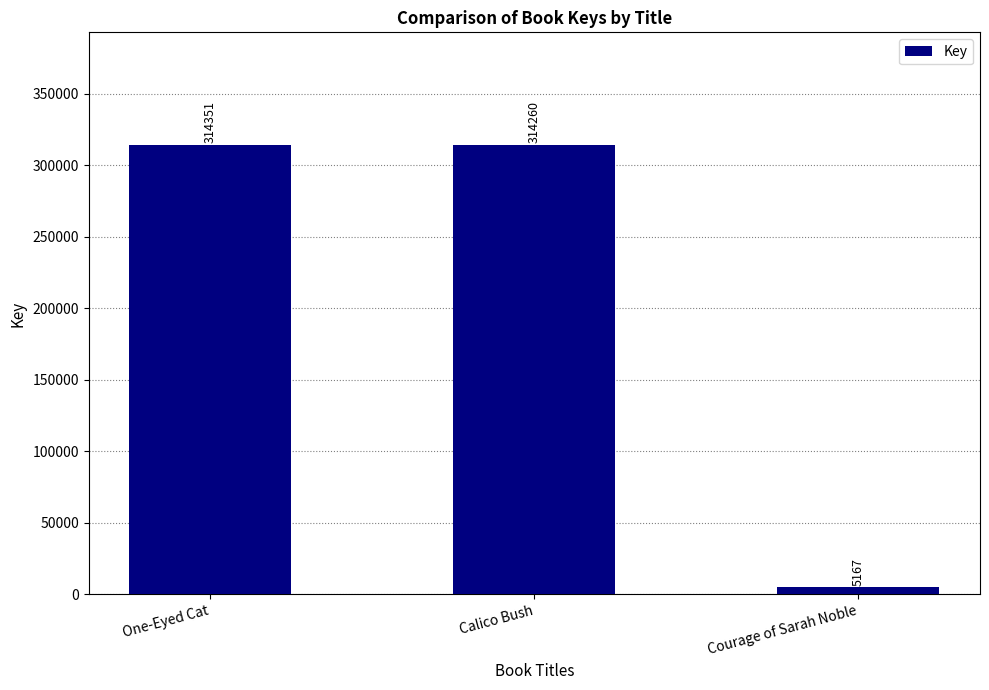

Between One-Eyed Cat and Courage of Sarah Noble, which is larger?

One-Eyed Cat